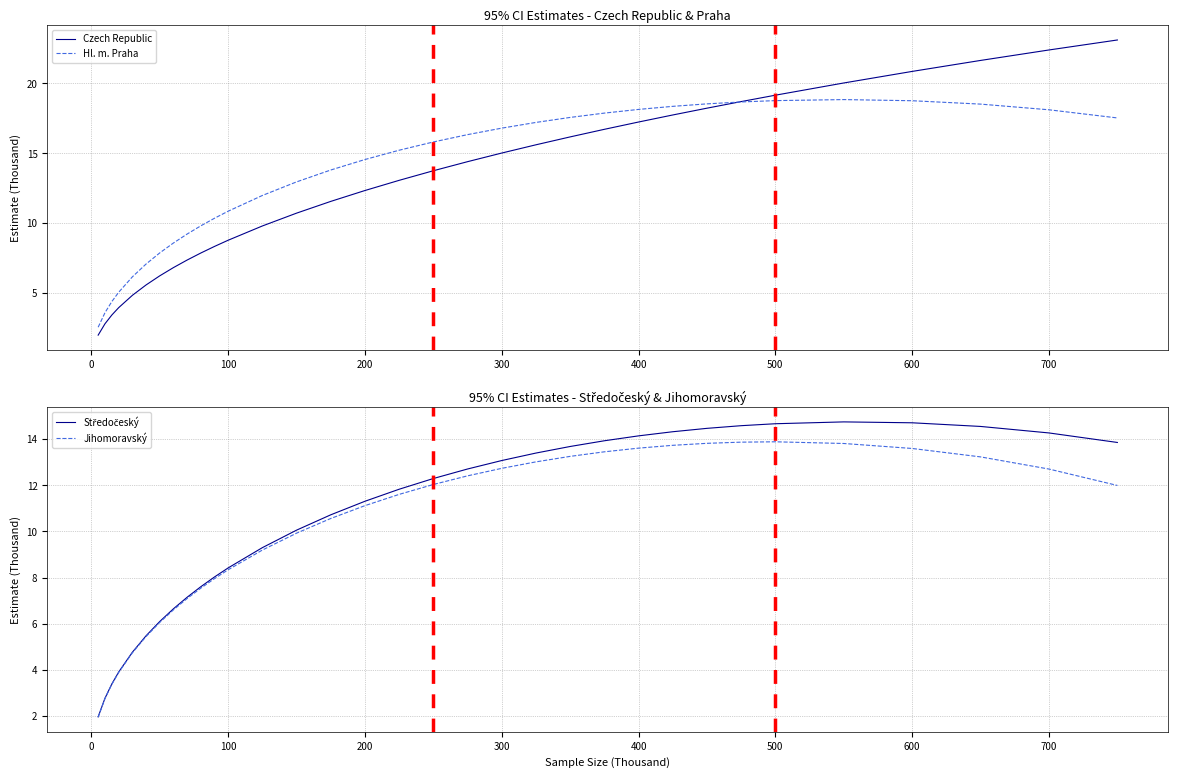

True or false: Hl. m. Praha and Jihomoravský intersect in this chart.

False